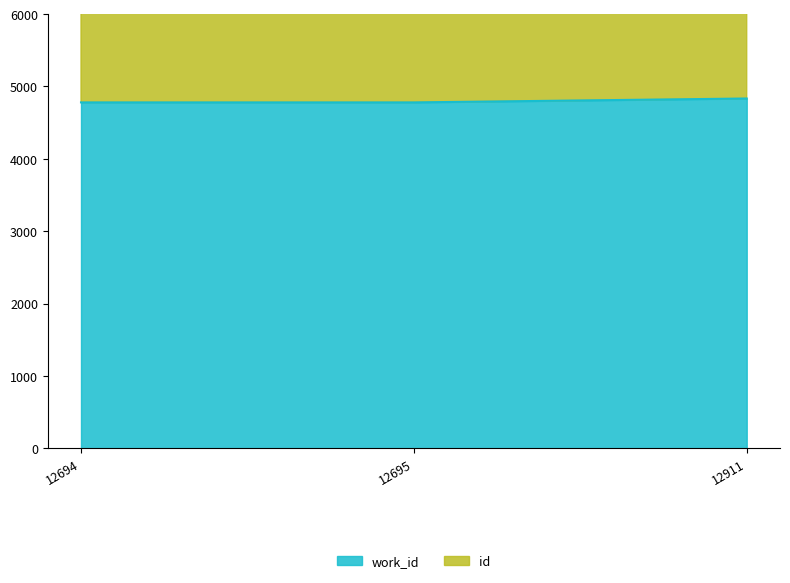

At which category does the chart reach its peak across all series?

12911